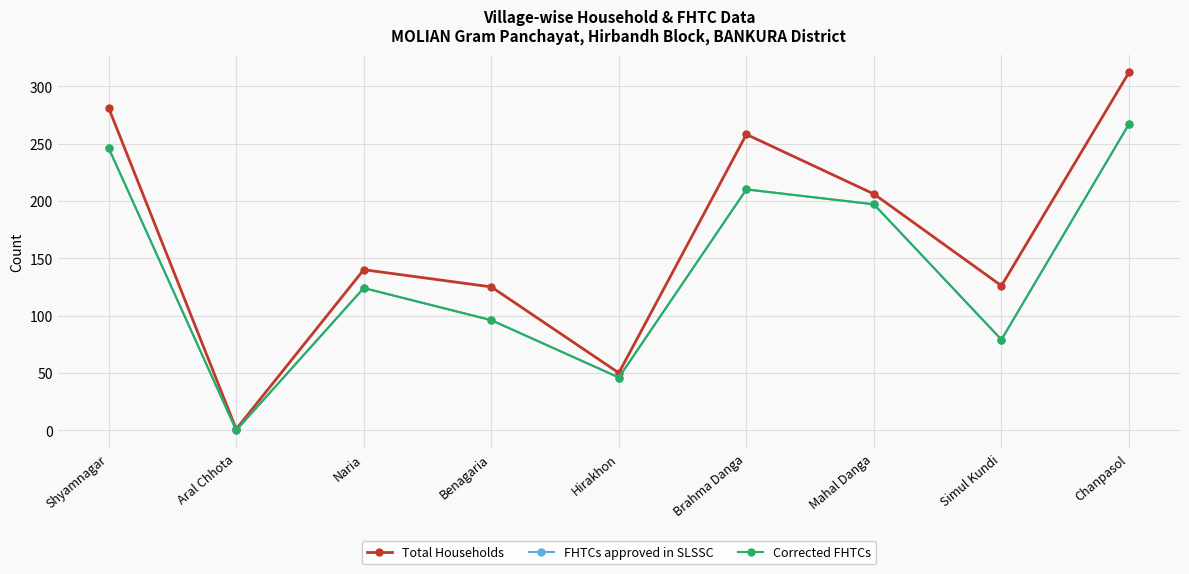

True or false: FHTCs approved in SLSSC and Corrected FHTCs intersect in this chart.

False